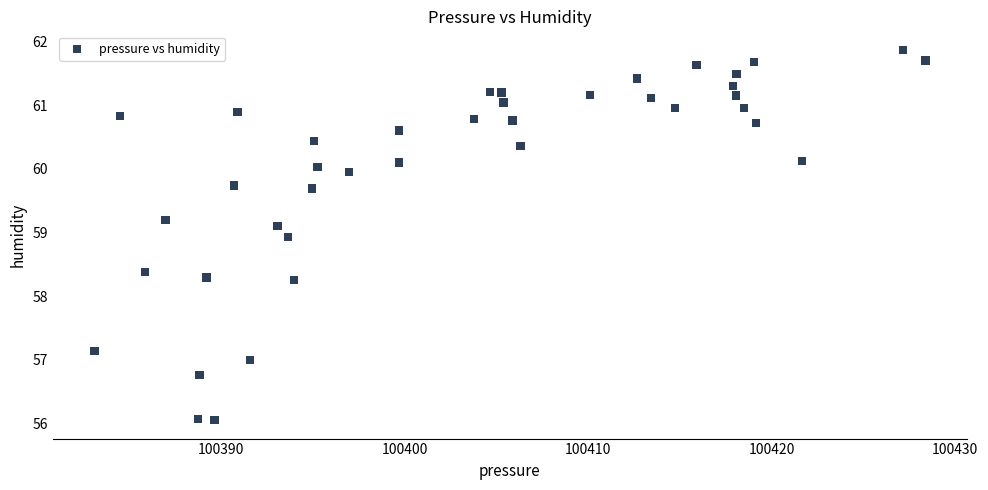

What is the range of X values (max minus min)?

45.3